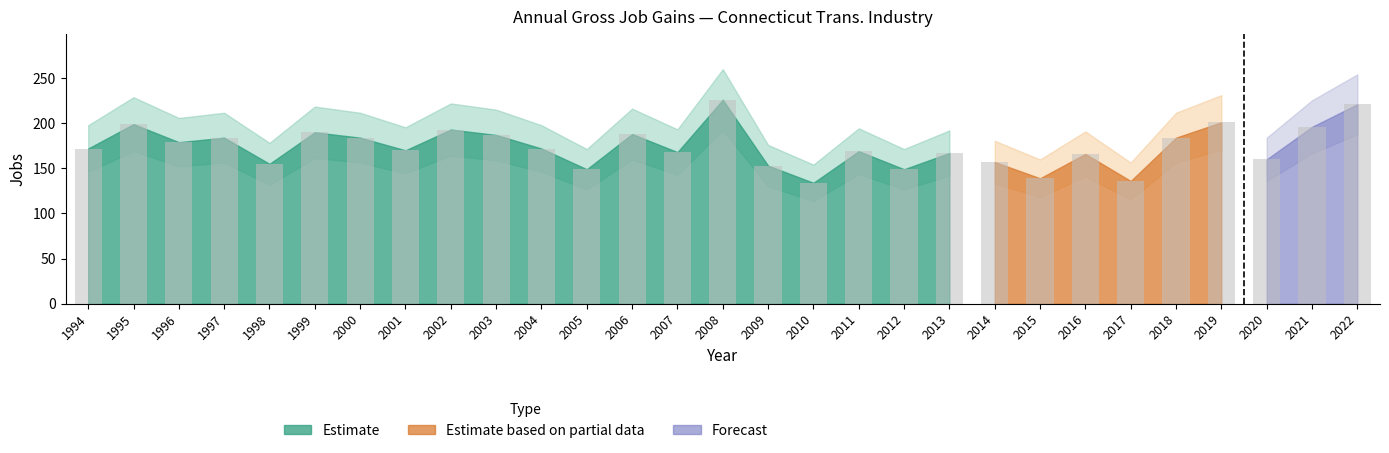

What is the maximum value shown in the chart?

226